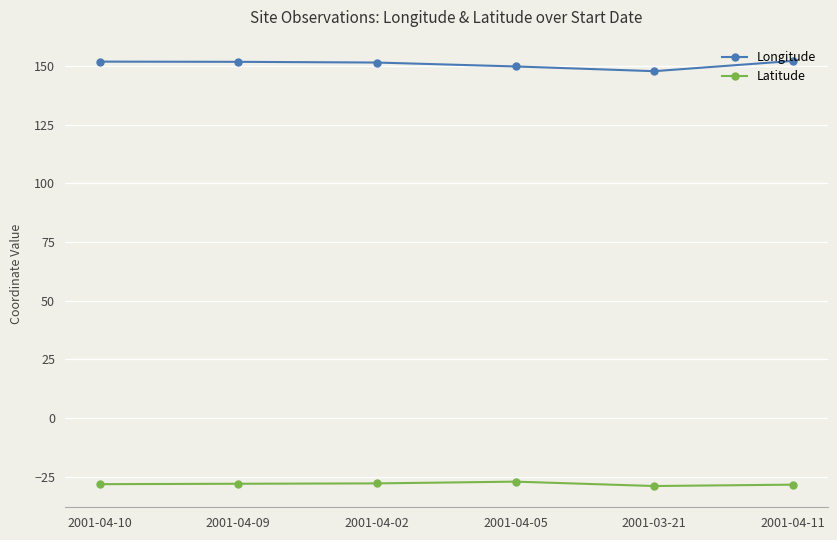

Which category has the lowest value in the Longitude series?

2001-03-21